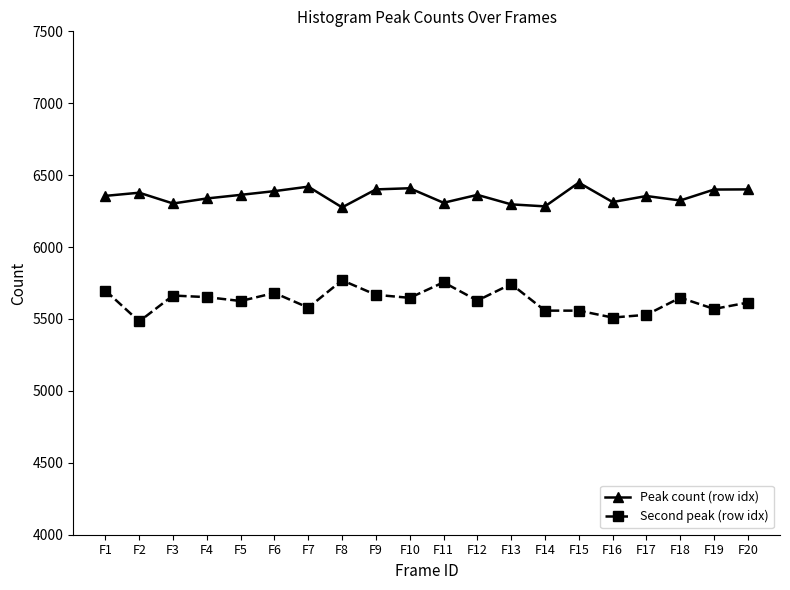

Count the number of categories in the chart.

20